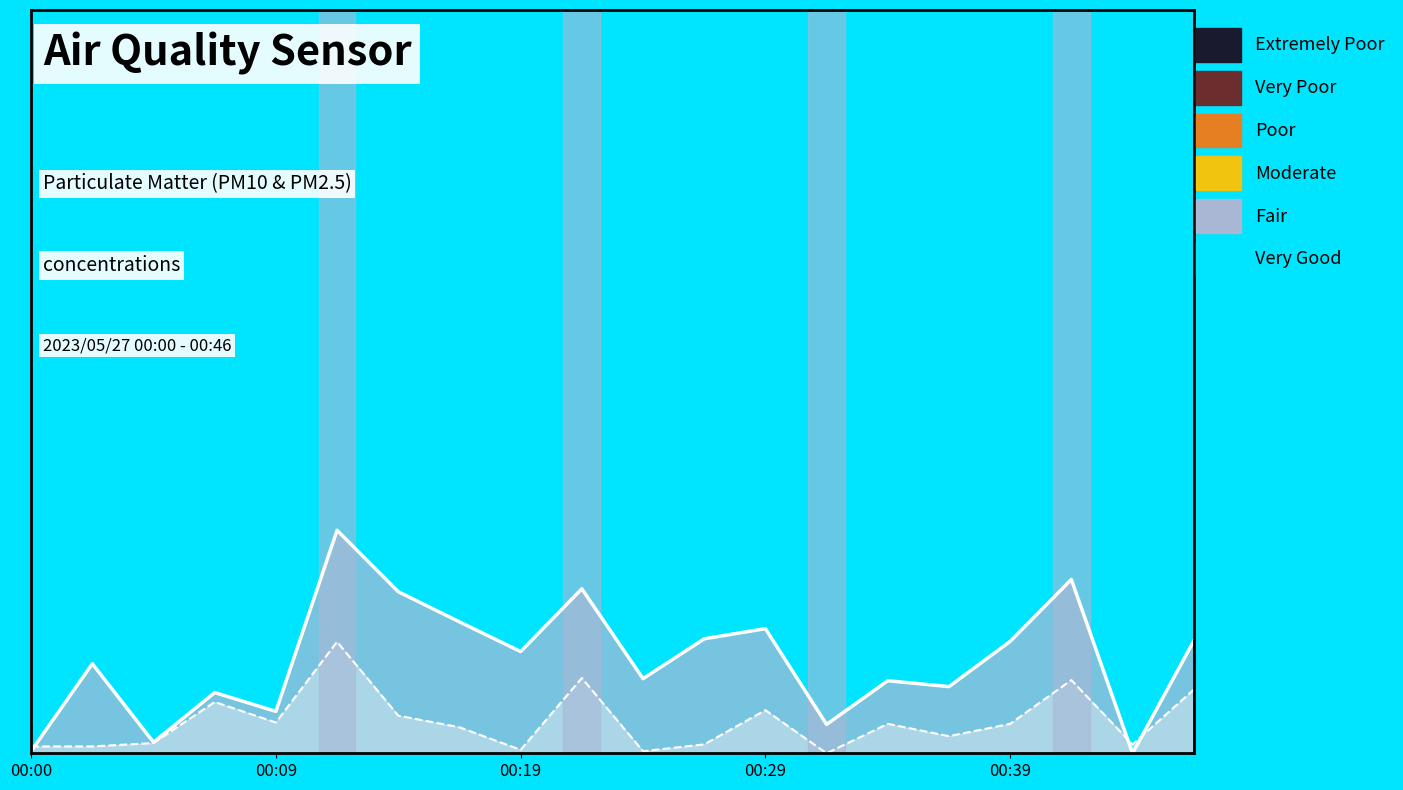

What is the maximum value shown in the chart?

0.3